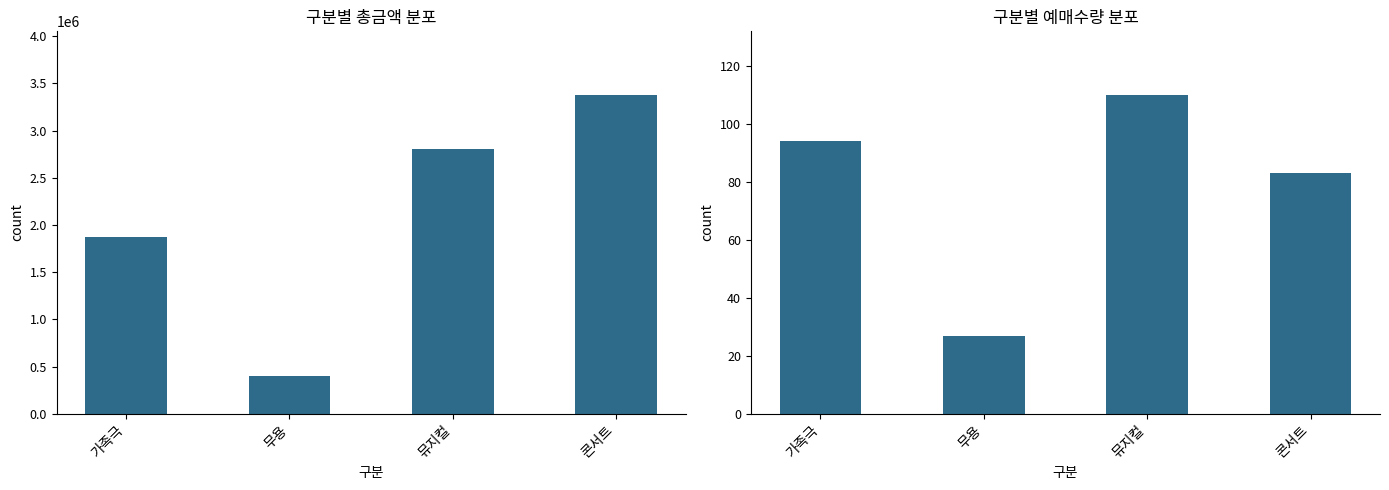

List the series in order of their overall mean, lowest first.

예매수량, 총금액